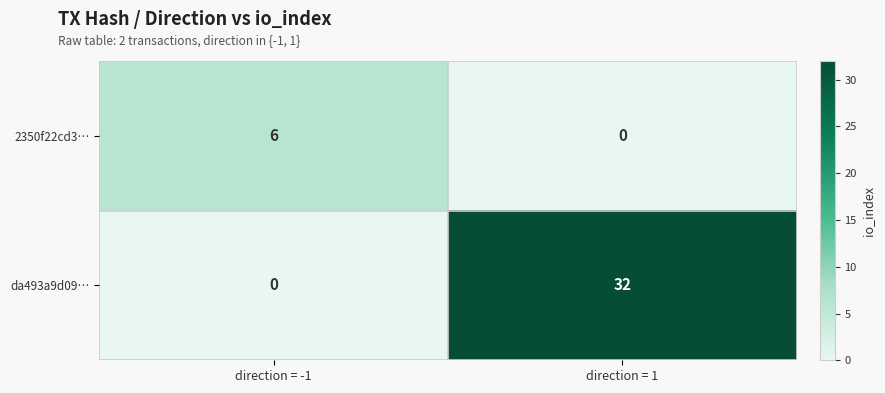

What is the sum of the da493a9d09… values at direction = 1 and direction = -1?

32